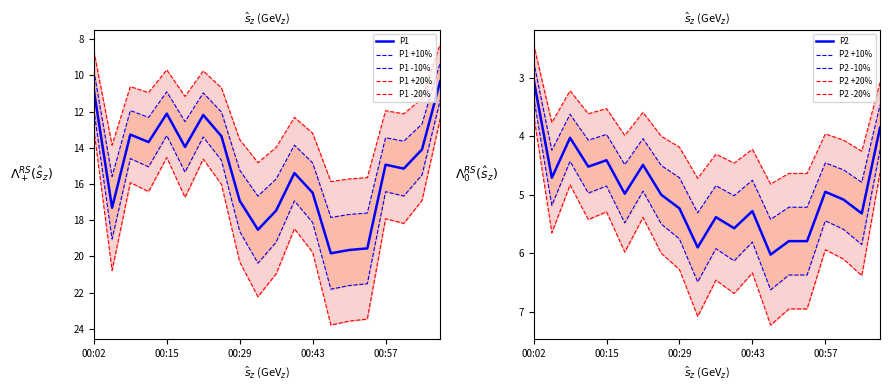

What is the maximum value for P1?

19.8